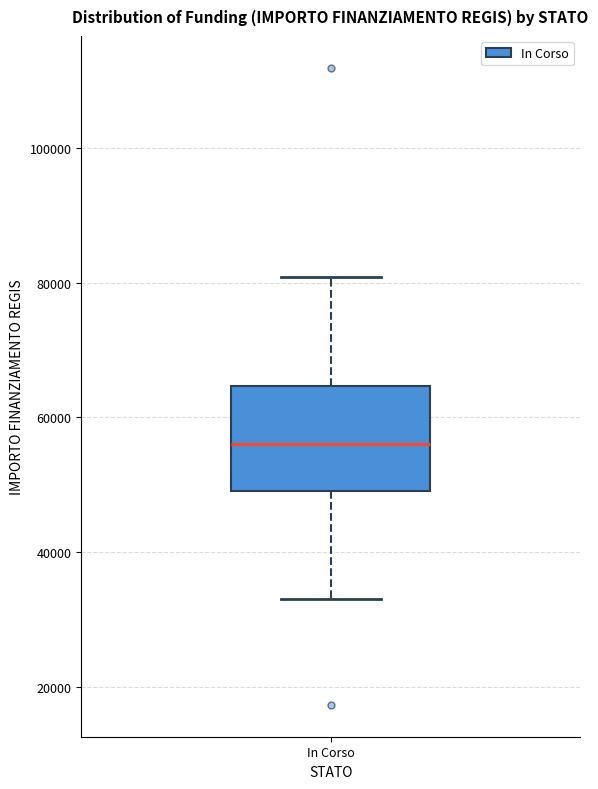

Transcribe this box plot: give where the median line is, the range the box spans, and where the two whiskers end, as read against the y-axis. The values are not printed on the chart, so give them approximately, as read against the axis.

median 56000, box 50000 to 64000, whiskers 32000 to 80000